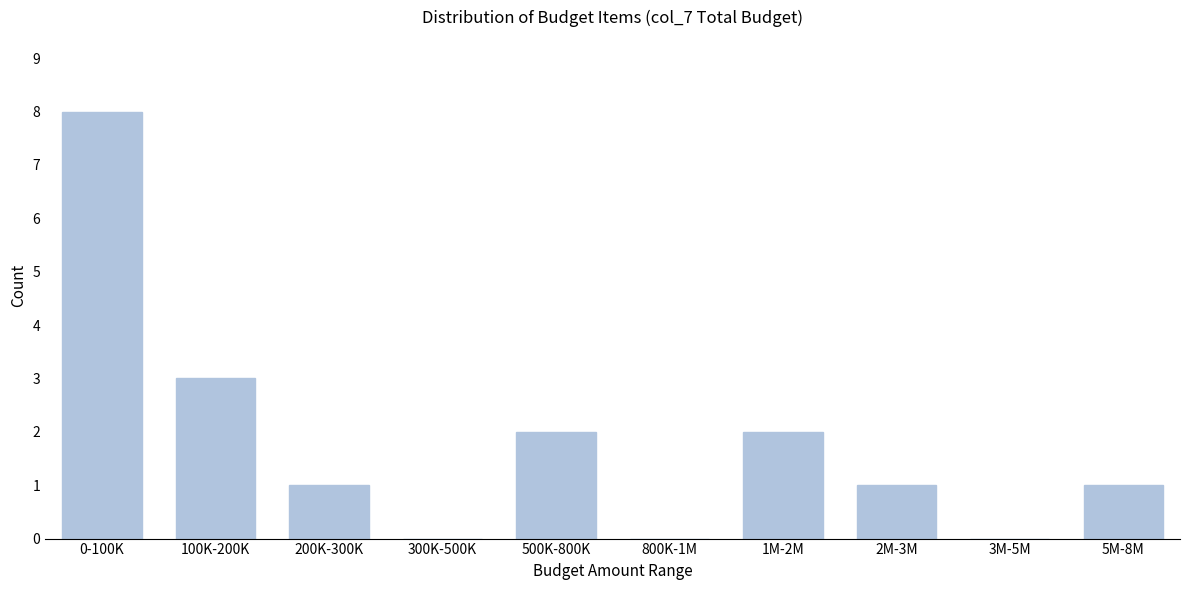

Reading right to left, what are all the values shown in this chart?

5M-8M=1	3M-5M=0	2M-3M=1	1M-2M=2	800K-1M=0	500K-800K=2	300K-500K=0	200K-300K=1	100K-200K=3	0-100K=8